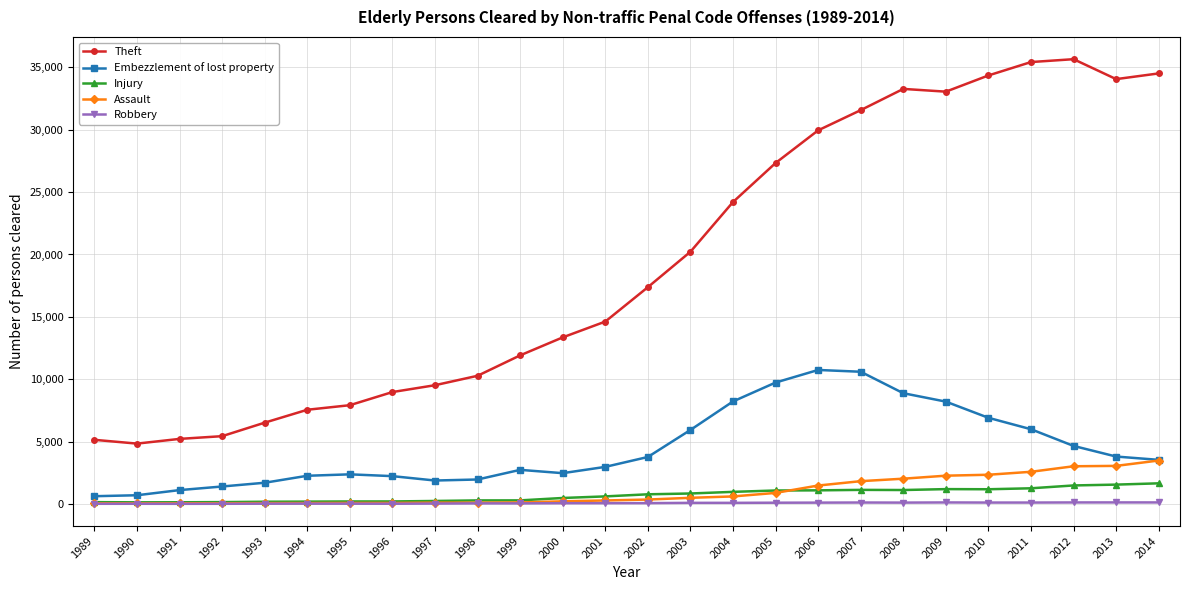

Where is Theft nearest to the value 20246?

2003